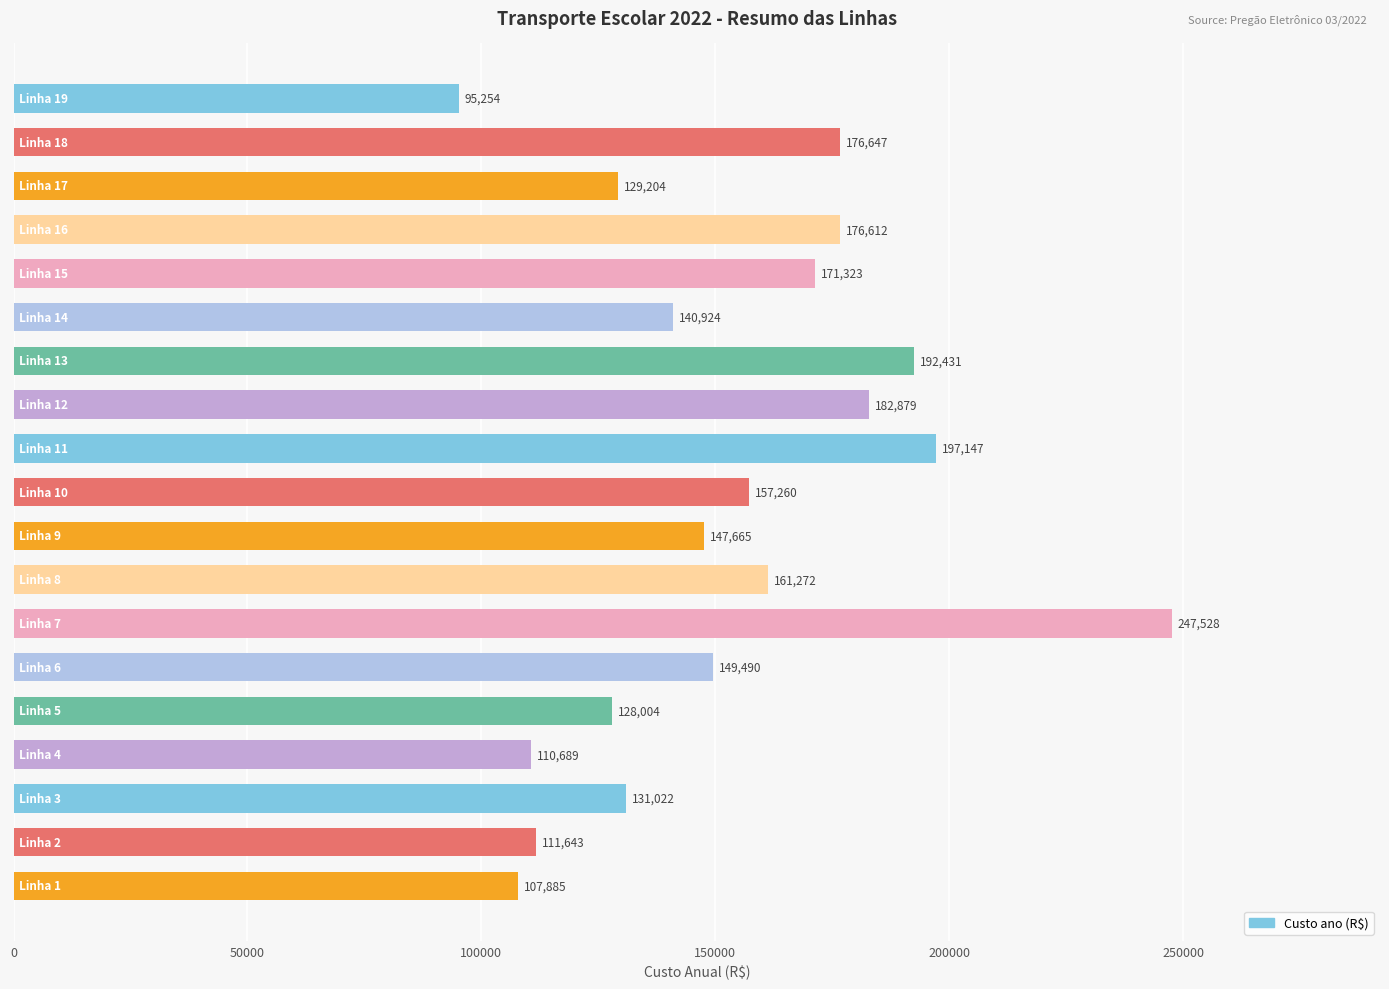

How many data points are above 149490?

10